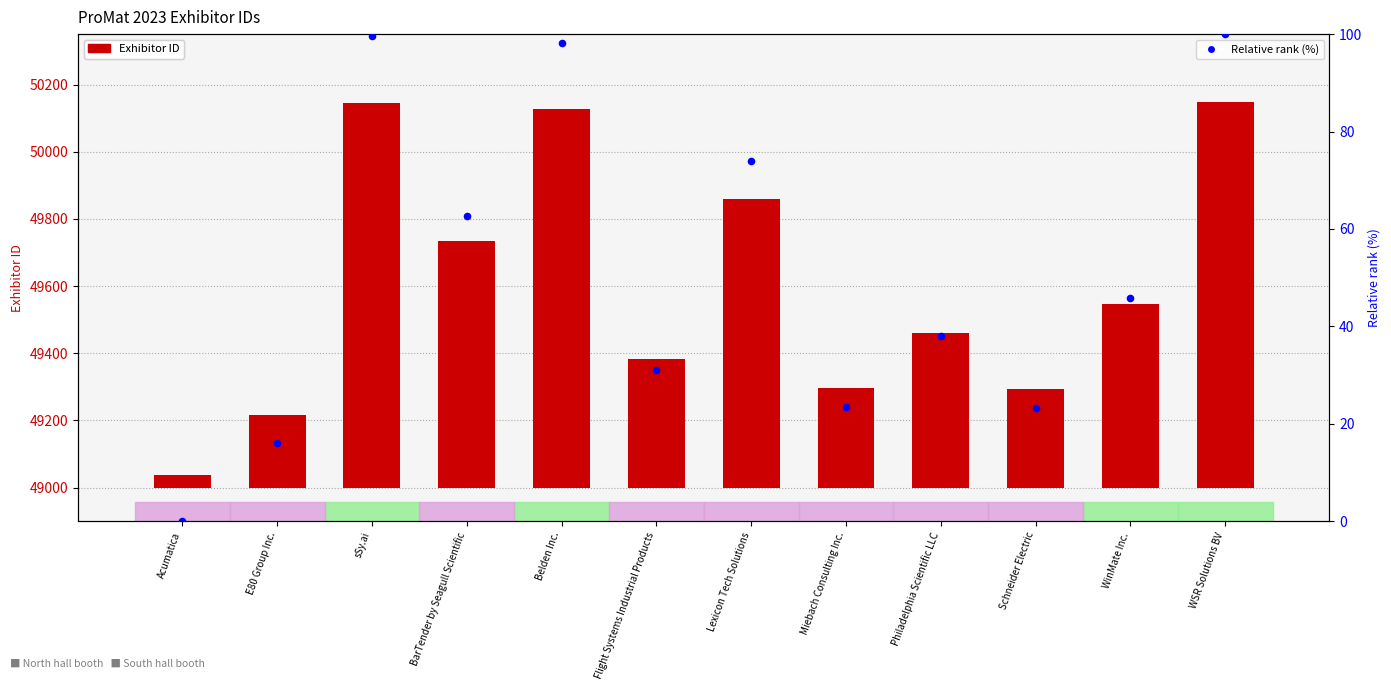

Which series has the largest total across all categories?

Exhibitor ID